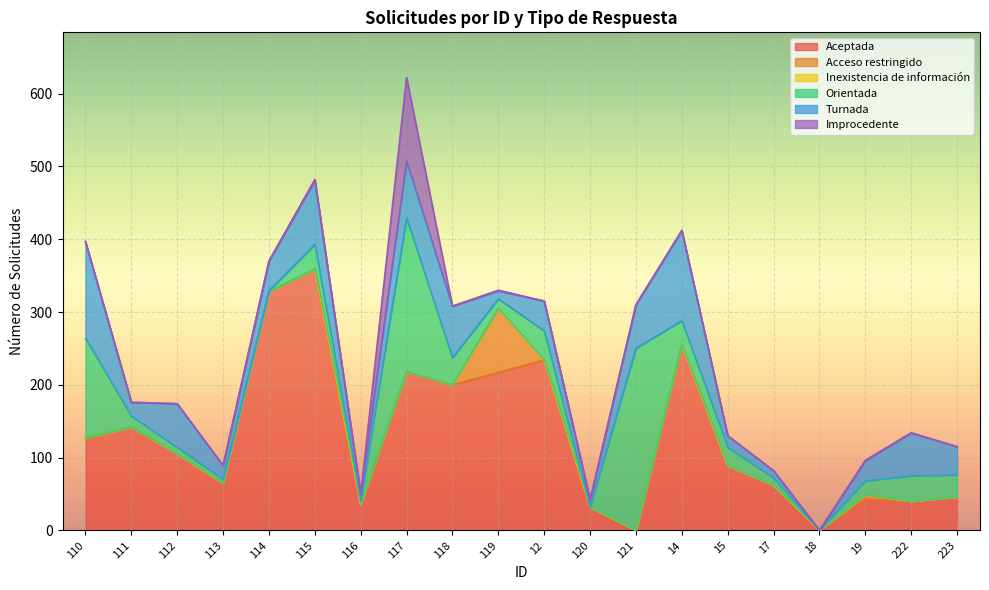

How many distinct data groups are displayed?

6